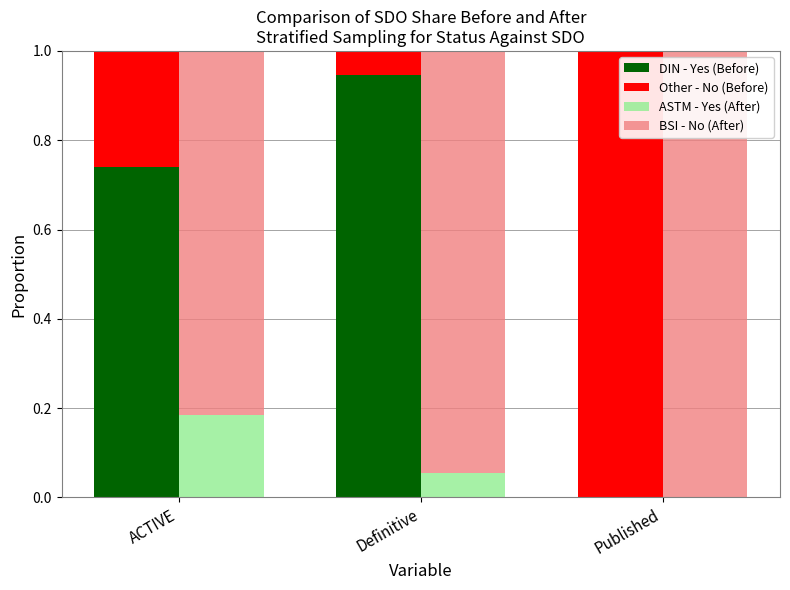

Is the value of Other - No (Before) at Definitive greater than the value of BSI - No (After) at Definitive?

No